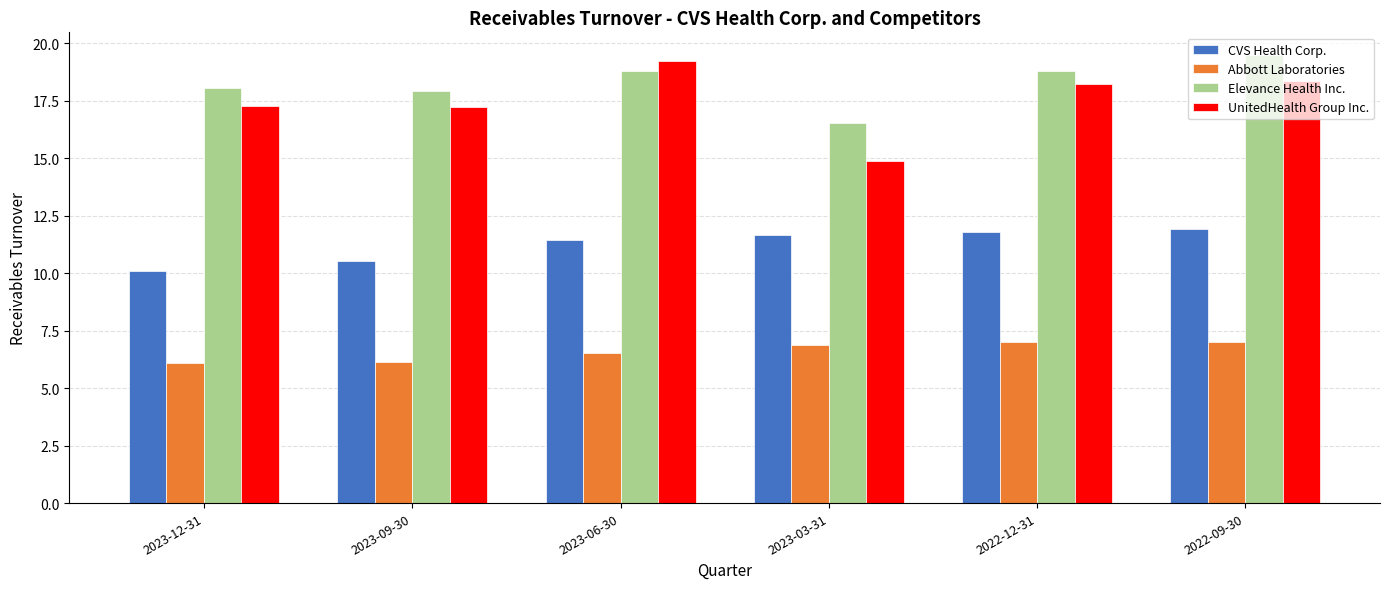

What is the spread (max minus min) of values at 2023-09-30?

11.8